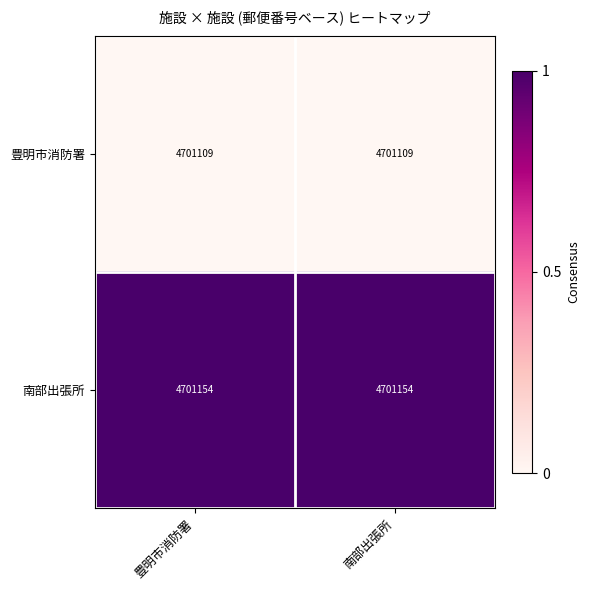

Reading right to left, extract all data points from this chart.

豊明市消防署: 4701109	4701109
南部出張所: 4701154	4701154